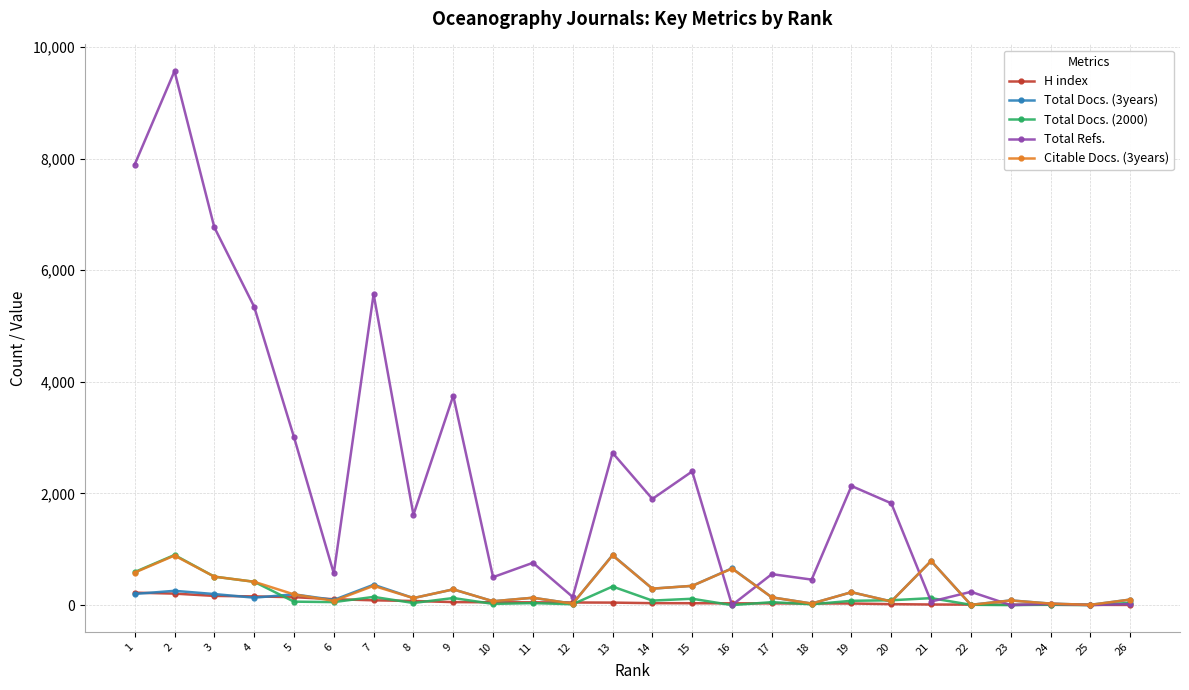

Is the value of Total Docs. (3years) at 20 greater than the value of Total Refs. at 20?

No